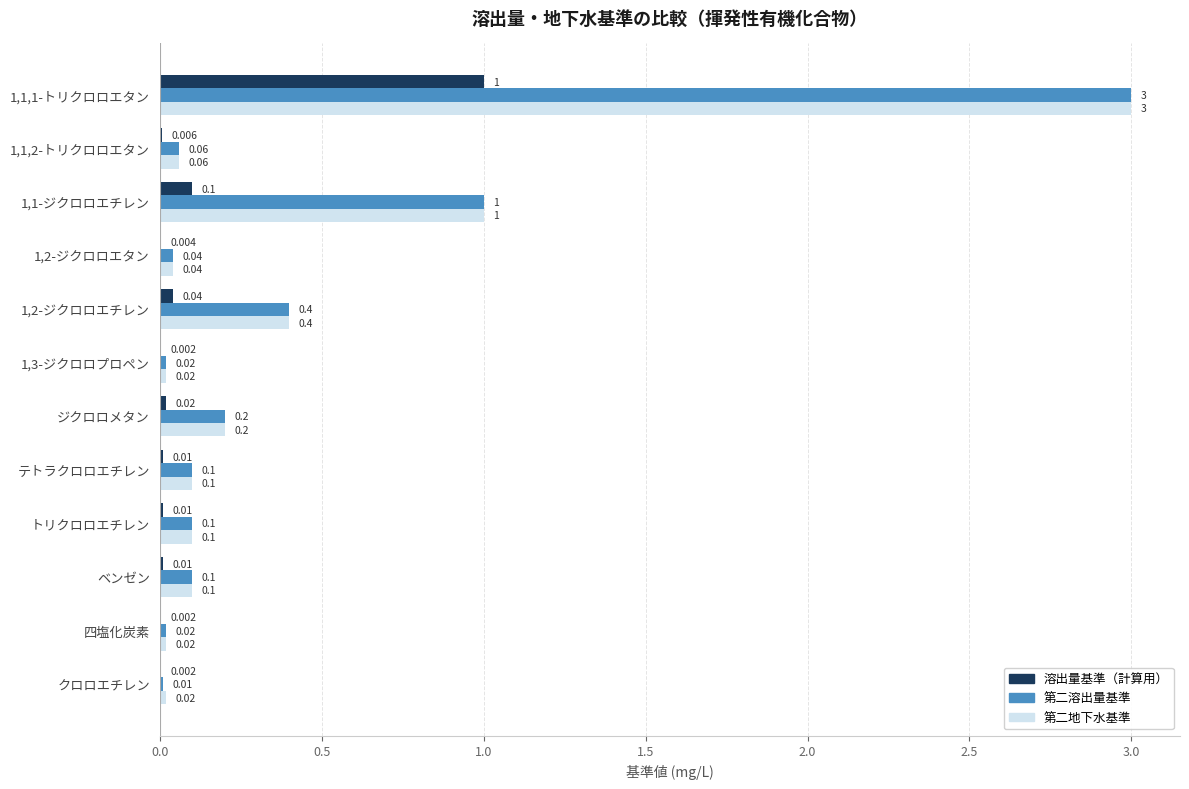

Is the value of 溶出量基準（計算用） at ベンゼン greater than the value of 第二溶出量基準 at テトラクロロエチレン?

No